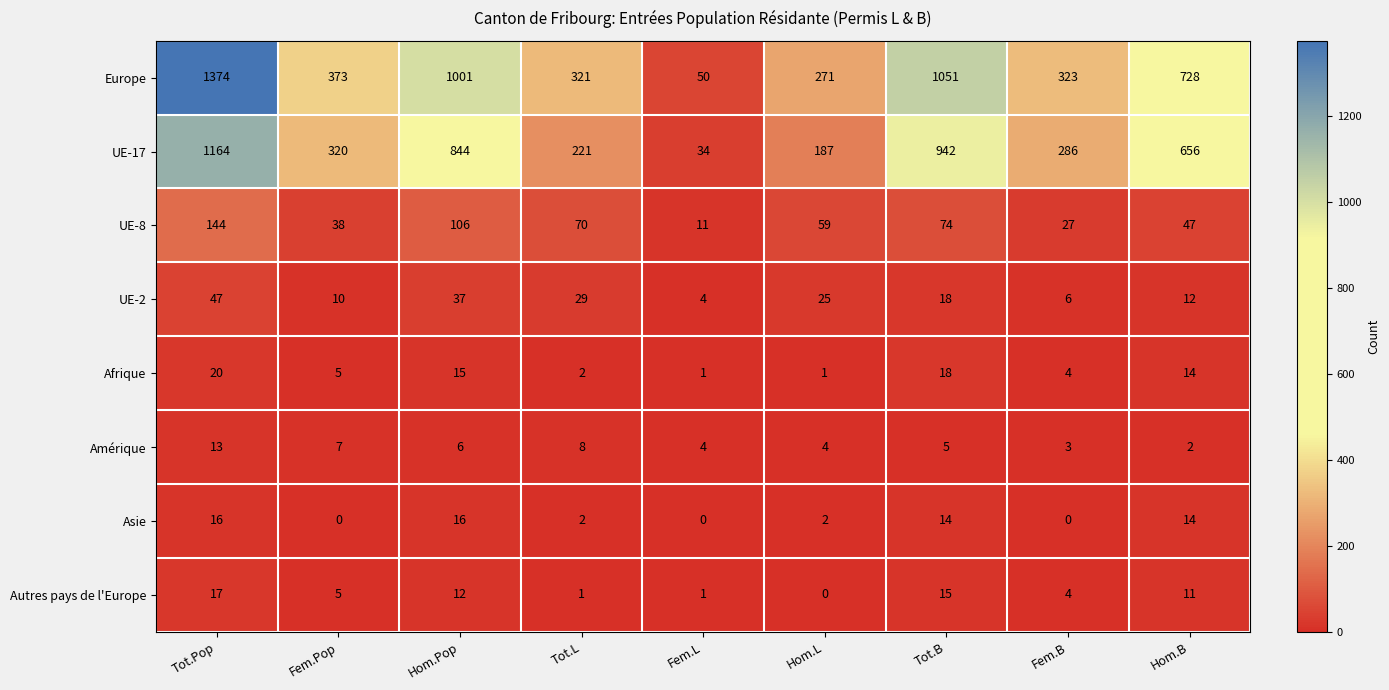

The value of Amérique at Tot.Pop is 13. True or false?

True